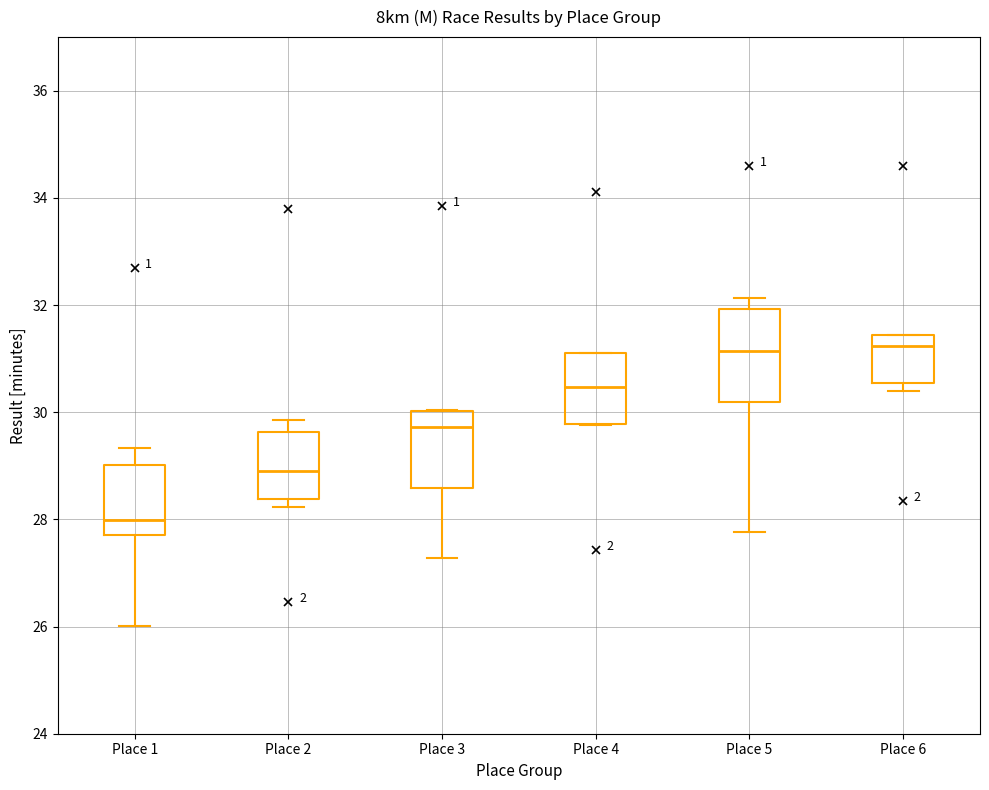

Reading left to right, transcribe this box plot: for each box, give where its median line is, the range the box spans, and where its two whiskers end, as read against the y-axis. The values are not printed on the chart, so give them approximately, as read against the axis.

Place 1: median 28.0, box 27.6 to 29.0, whiskers 26.0 to 29.4
Place 2: median 29.0, box 28.4 to 29.6, whiskers 28.2 to 29.8
Place 3: median 29.8, box 28.6 to 30.0, whiskers 27.2 to 30.0
Place 4: median 30.4, box 29.8 to 31.2, whiskers 29.8 to 31.2
Place 5: median 31.2, box 30.2 to 32.0, whiskers 27.8 to 32.2
Place 6: median 31.2, box 30.6 to 31.4, whiskers 30.4 to 31.4